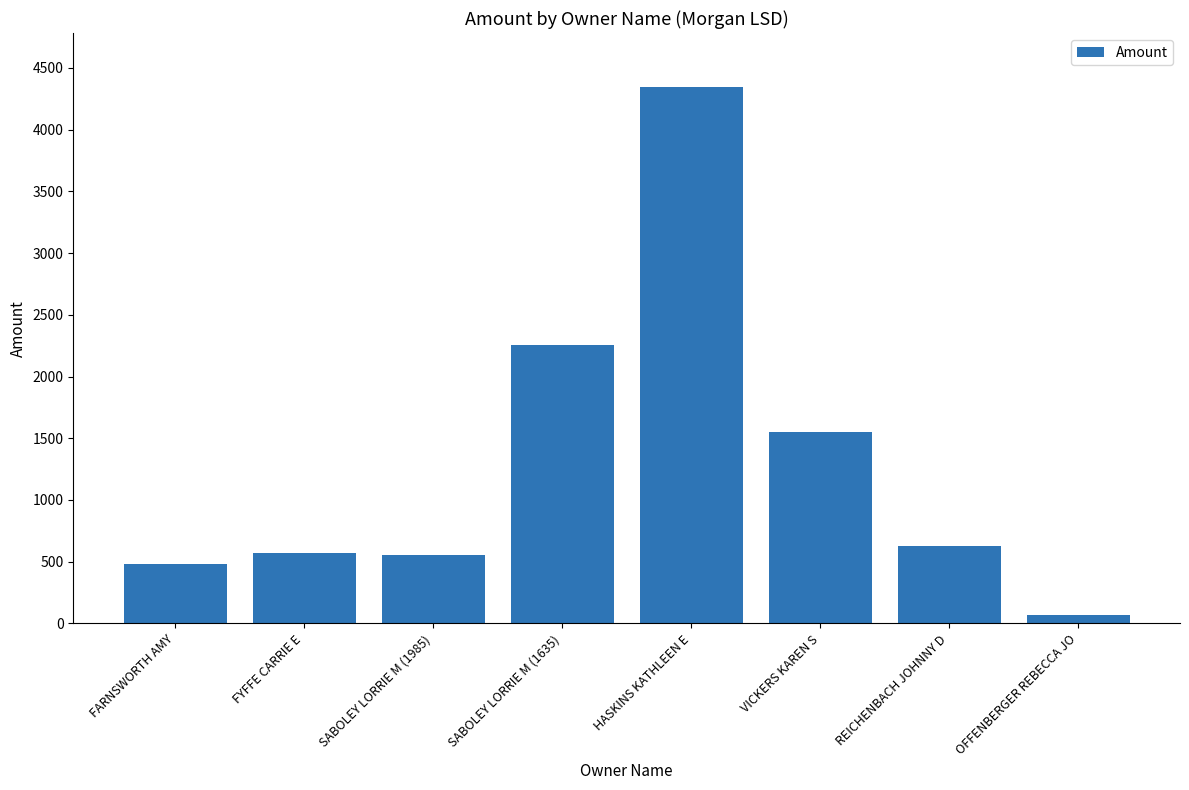

How many bars are there in total?

8